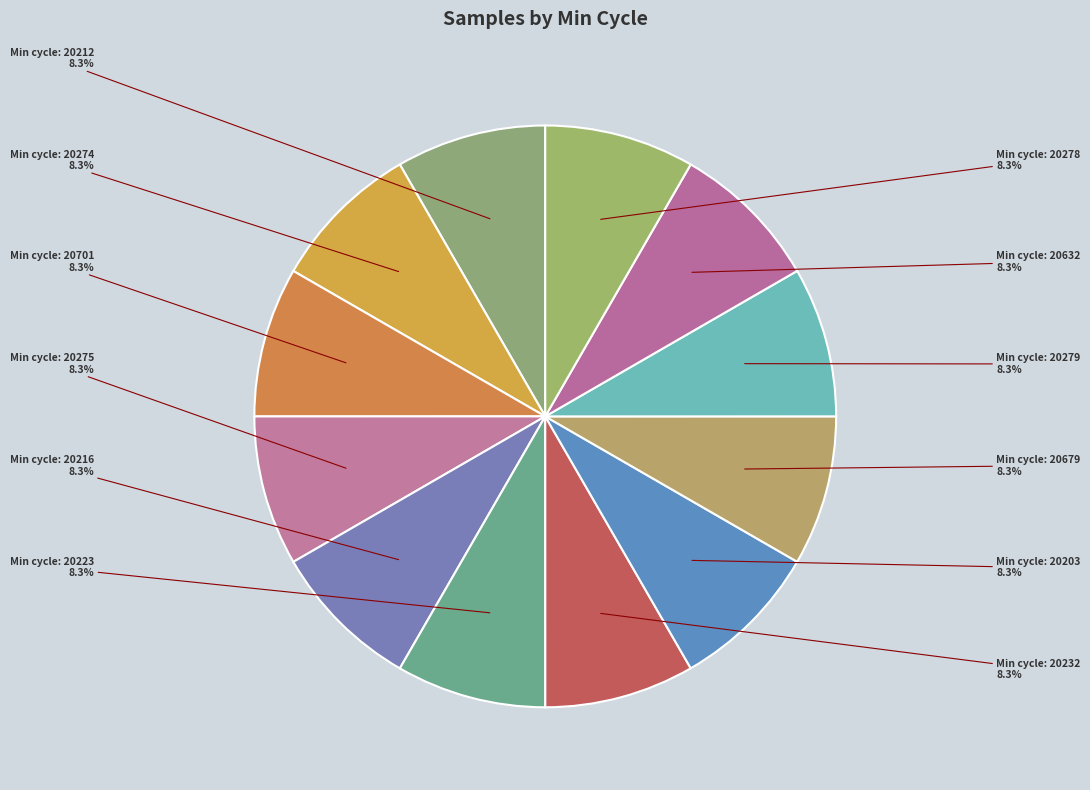

How many slices are in this pie chart?

12